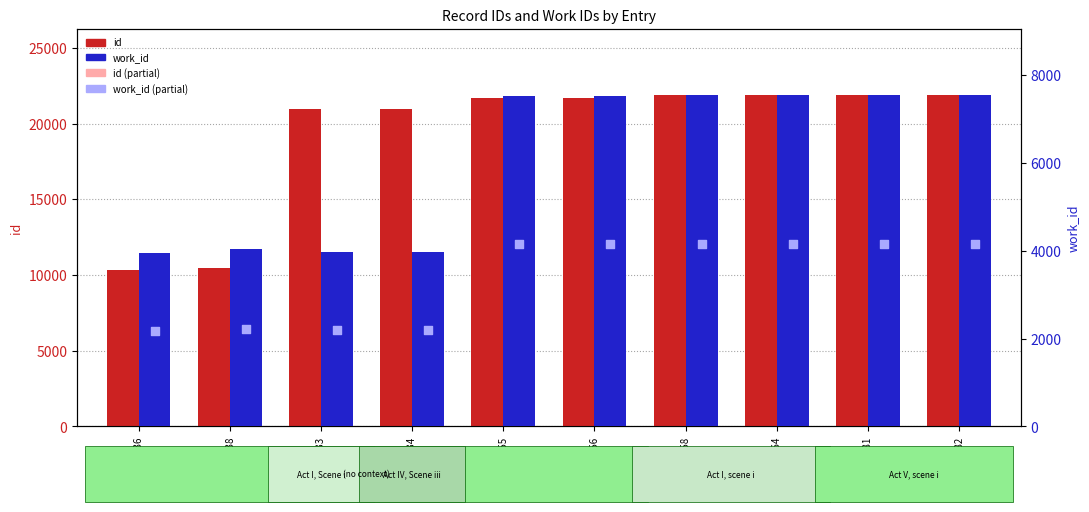

At which category is the sum across all series the highest?

21882